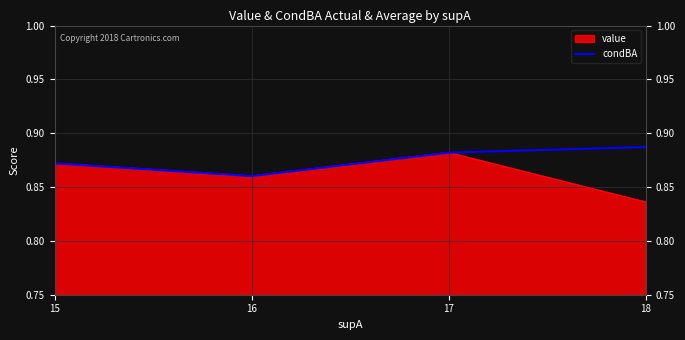

How many condBA values are between 0 and 1?

4